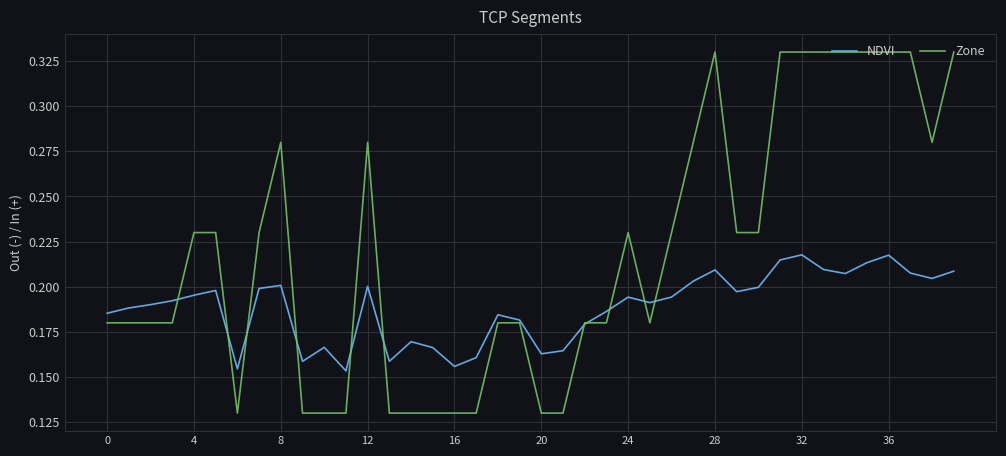

List the series in order of their peak value, highest first.

Zone, NDVI